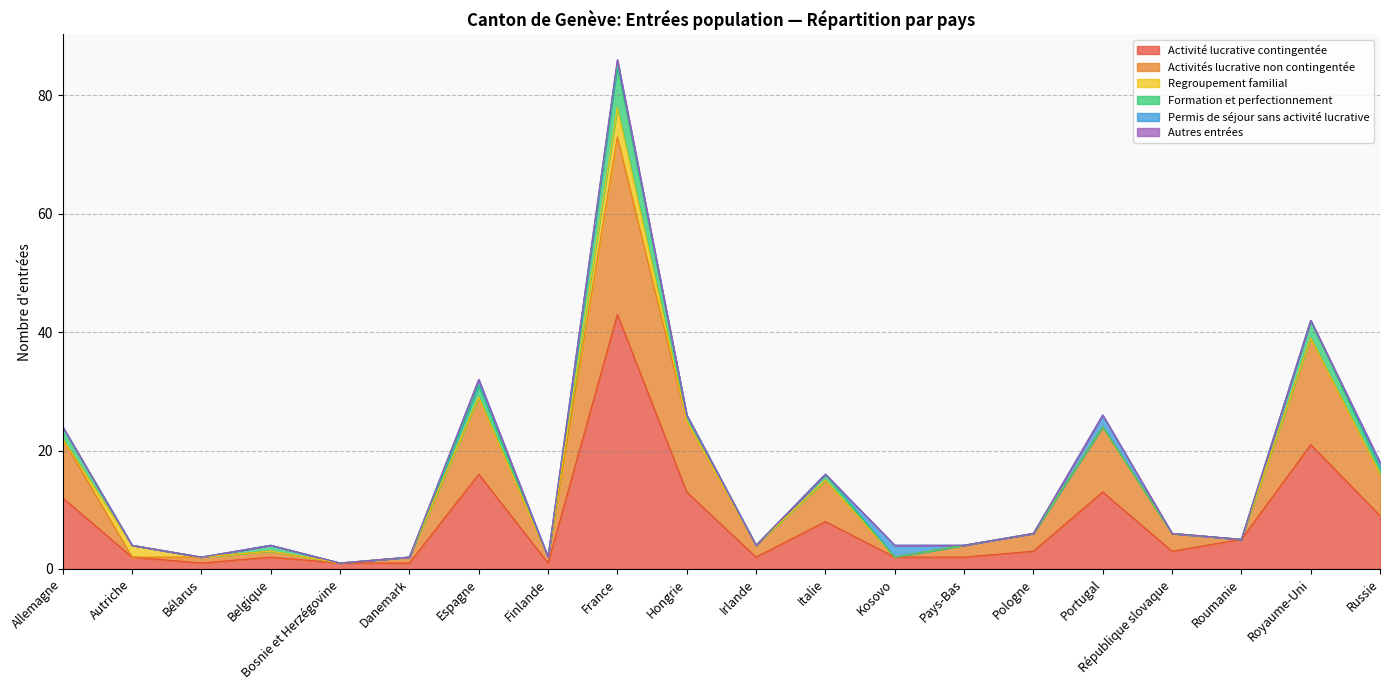

Is it true that Regroupement familial equals 3 at Autriche?

False